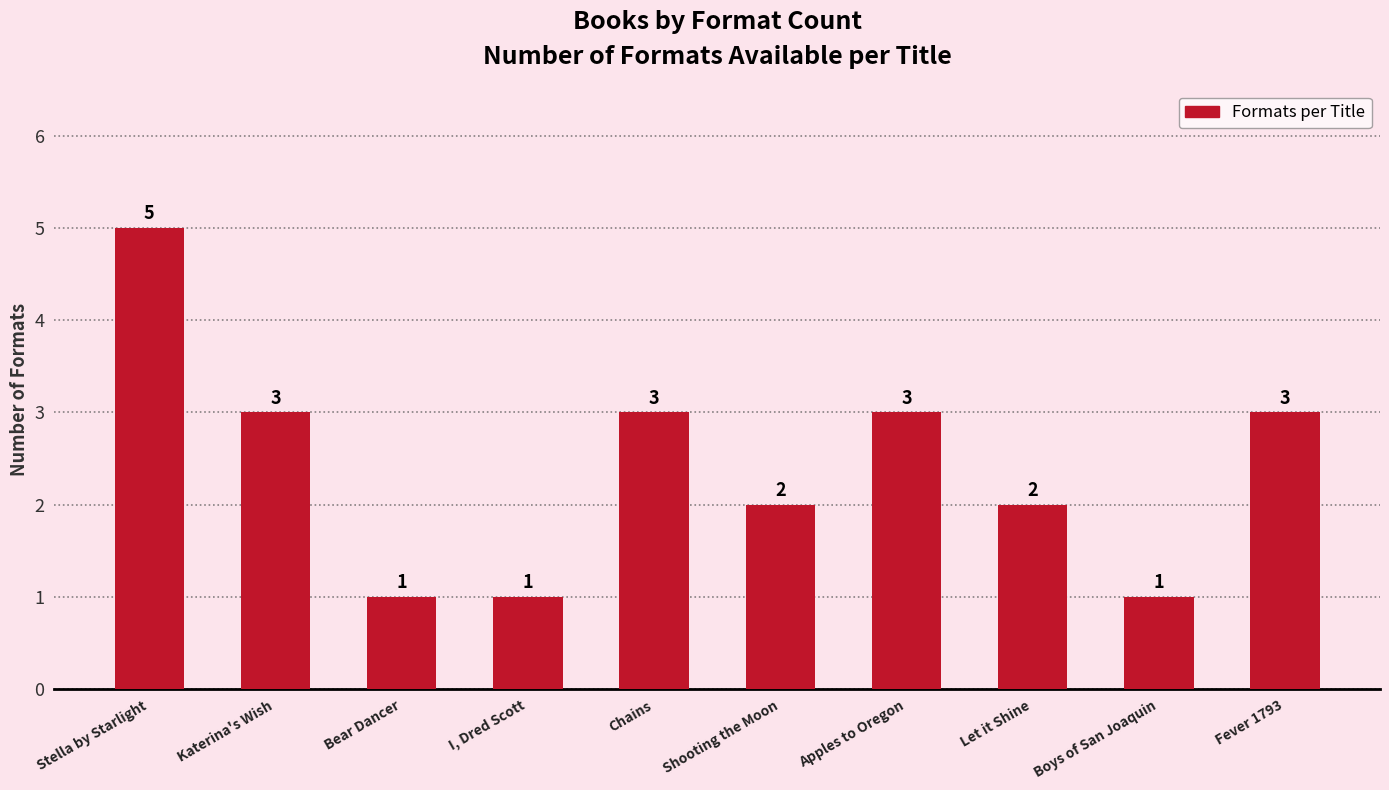

What is the change in value from Katerina's Wish to Shooting the Moon?

-1